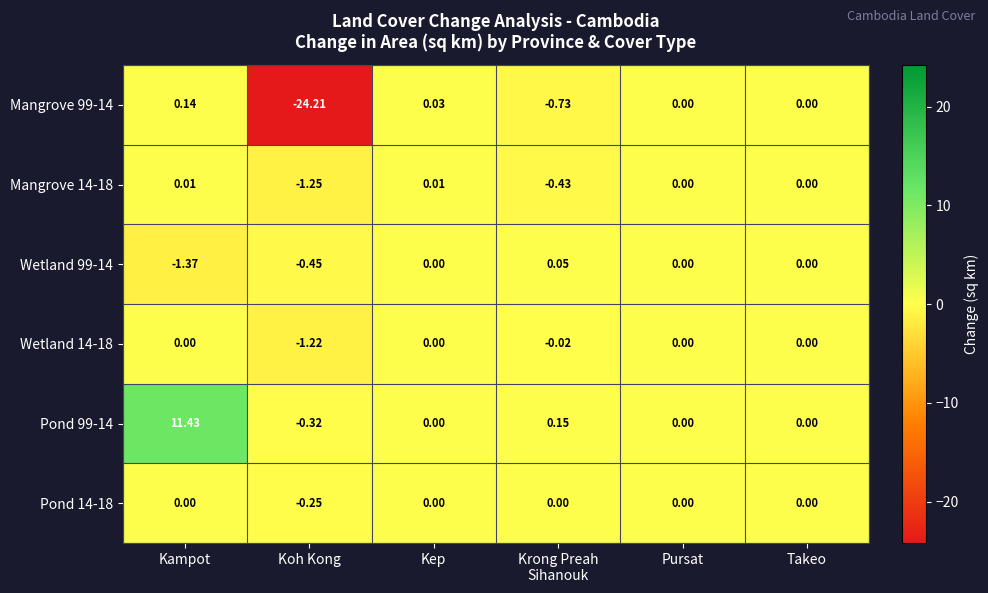

Which series has the largest total across all categories?

Pond 99-14